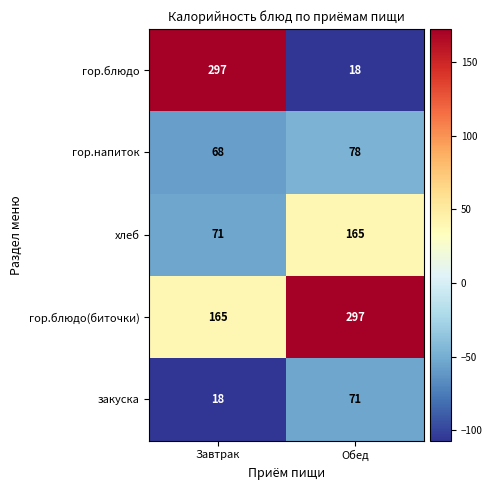

Which series has the largest total across all categories?

гор.блюдо(биточки)